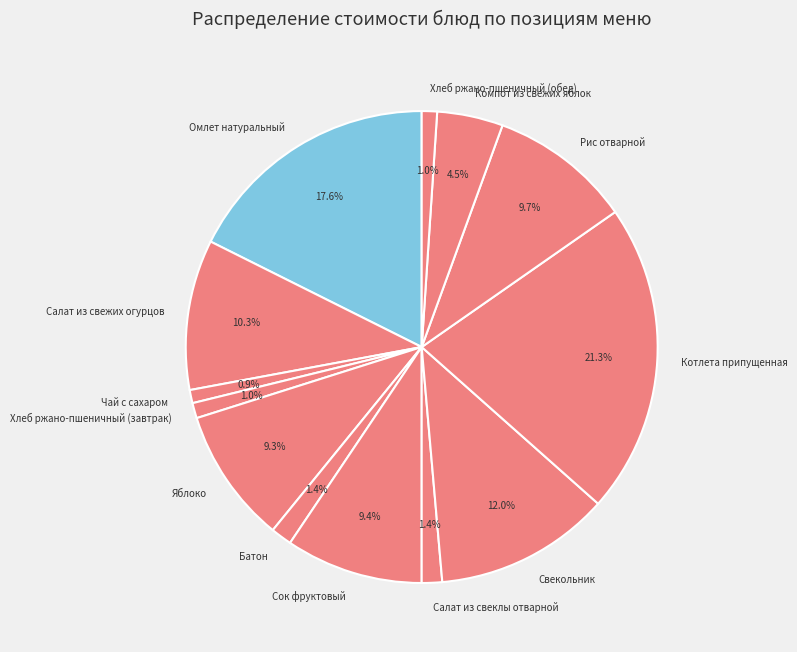

True or false: Хлеб ржано-пшеничный (завтрак) accounts for 11% of the total.

False